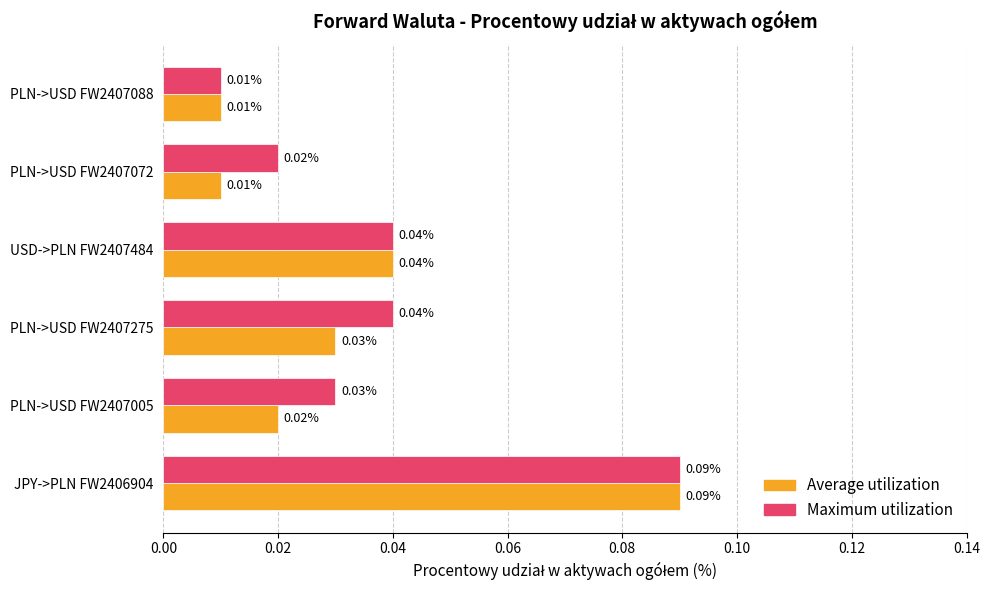

List the series in order of their overall mean, lowest first.

Average utilization, Maximum utilization